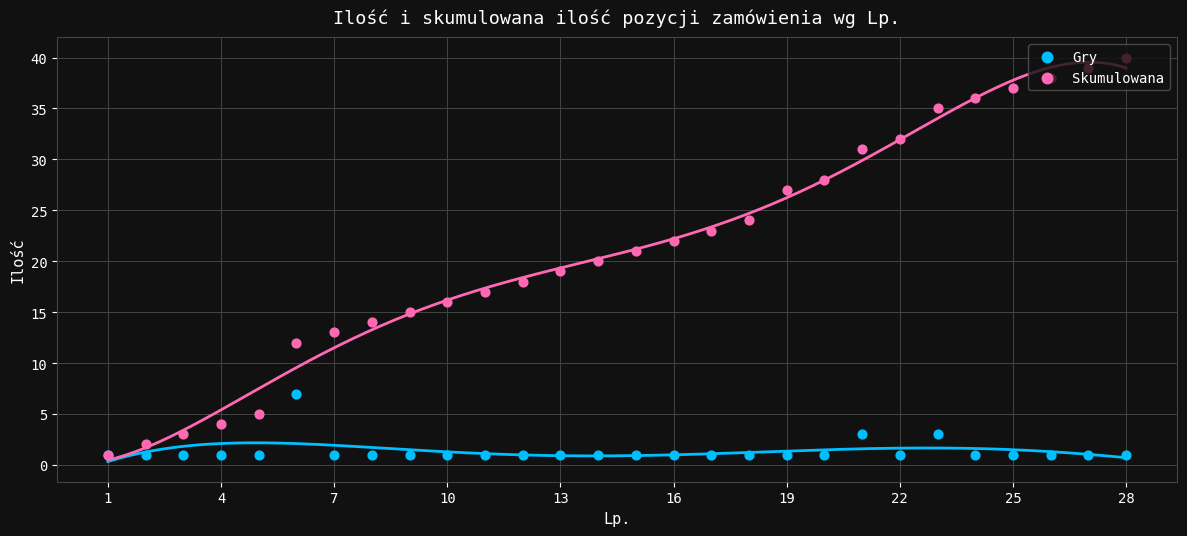

Is the value of Gry at 22 greater than the value of Skumulowana at 28?

No